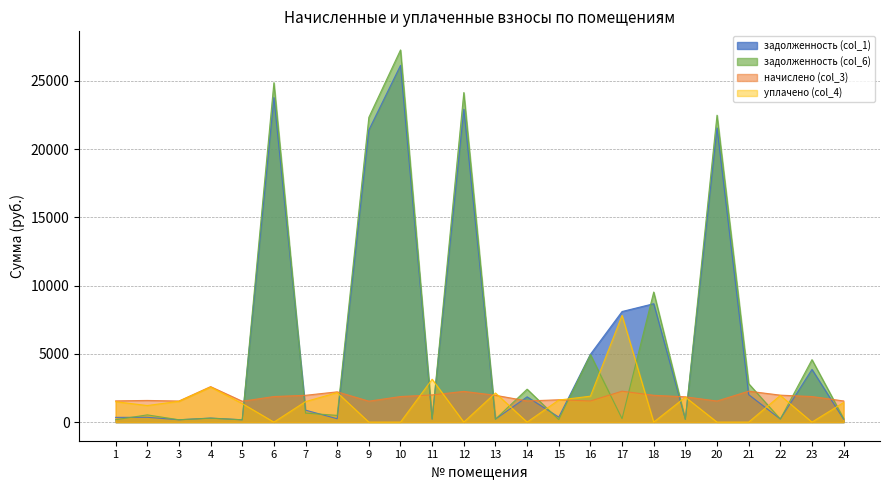

What is the difference between the maximum and second lowest values in the задолженность (col_1) series?

25954.8